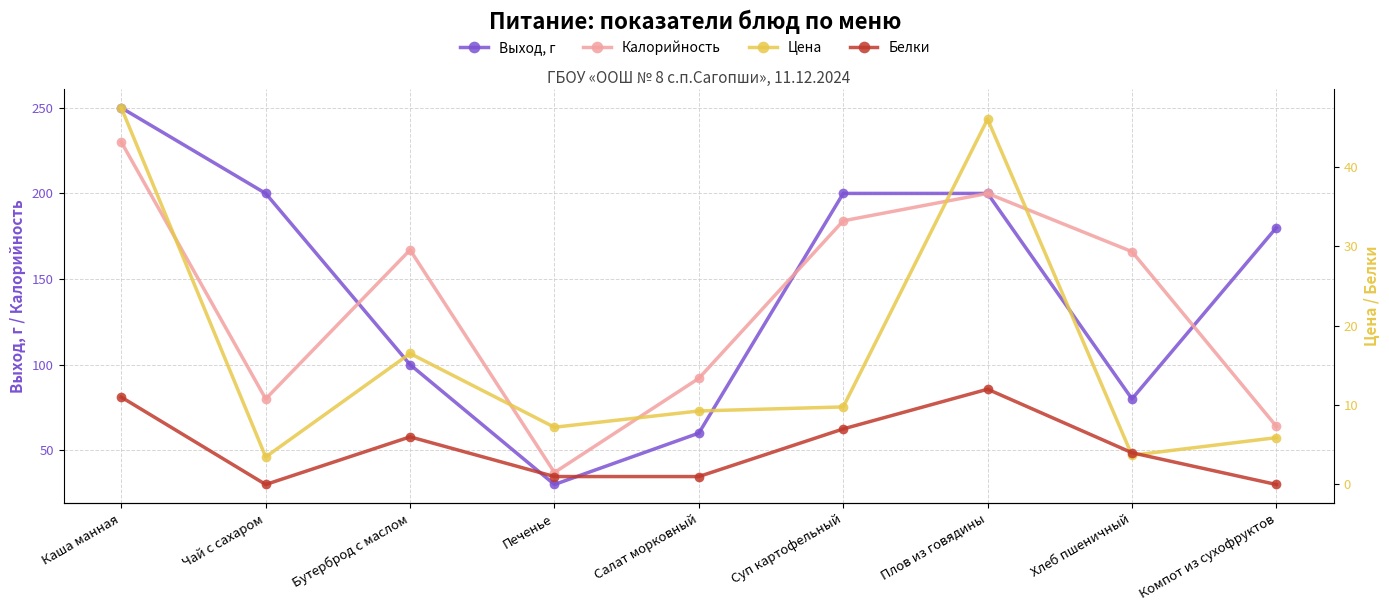

What is the sum of all Цена values?

149.2